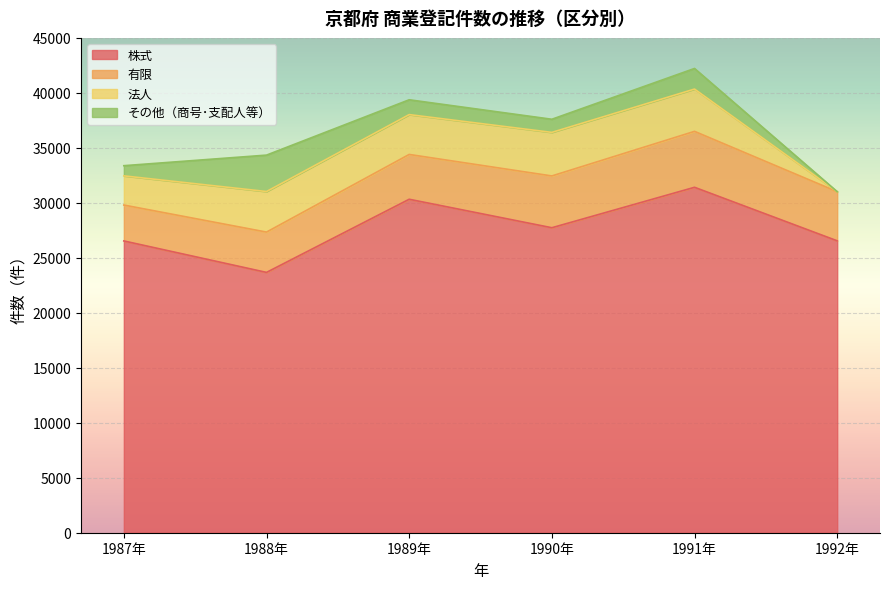

How many data points does each series have?

6